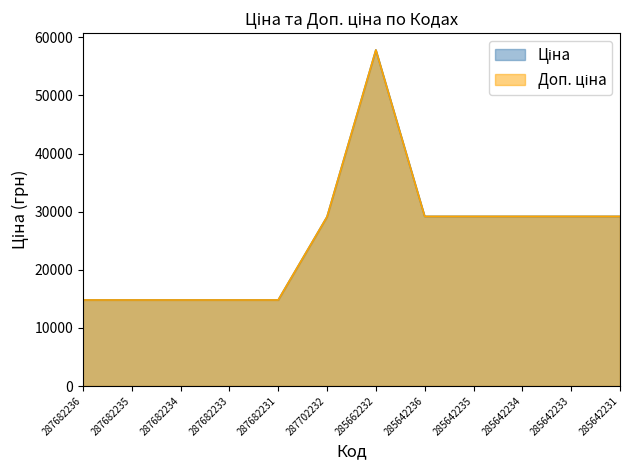

Where does the Ціна series first go above 29188?

285662232